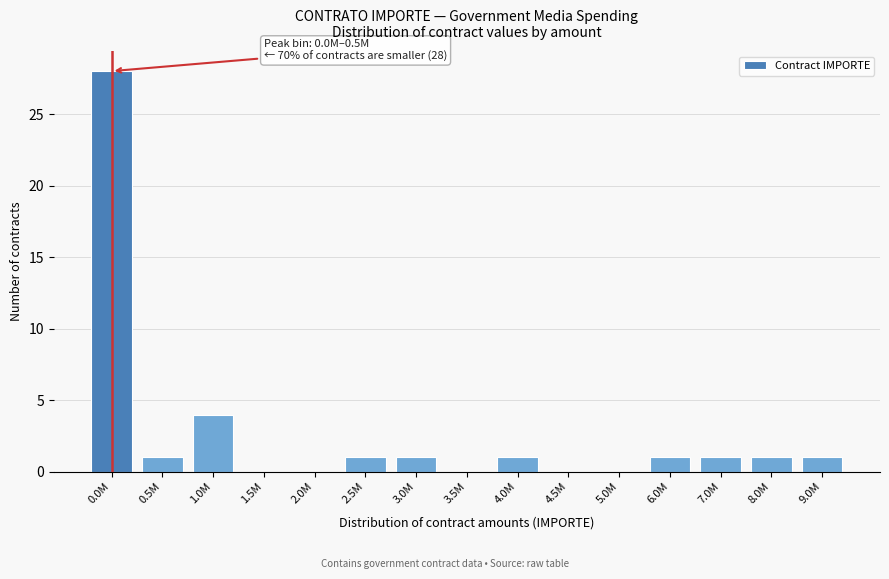

Reading right to left, list all the values displayed in this chart.

9.0M=1	8.0M=1	7.0M=1	6.0M=1	5.0M=0	4.5M=0	4.0M=1	3.5M=0	3.0M=1	2.5M=1	2.0M=0	1.5M=0	1.0M=4	0.5M=1	0.0M=28